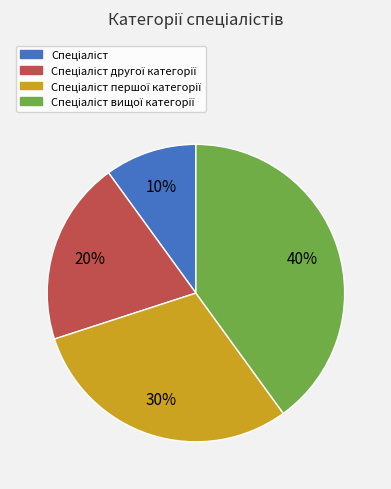

To the nearest percent, what is the average slice percentage?

25%